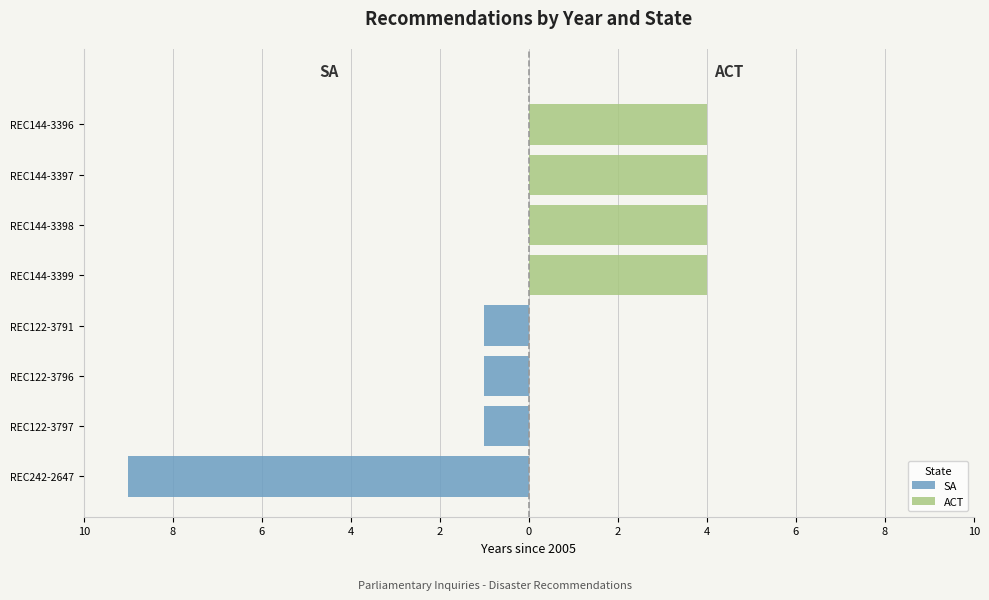

The value of SA at REC242-2647 is -4.2. True or false?

False